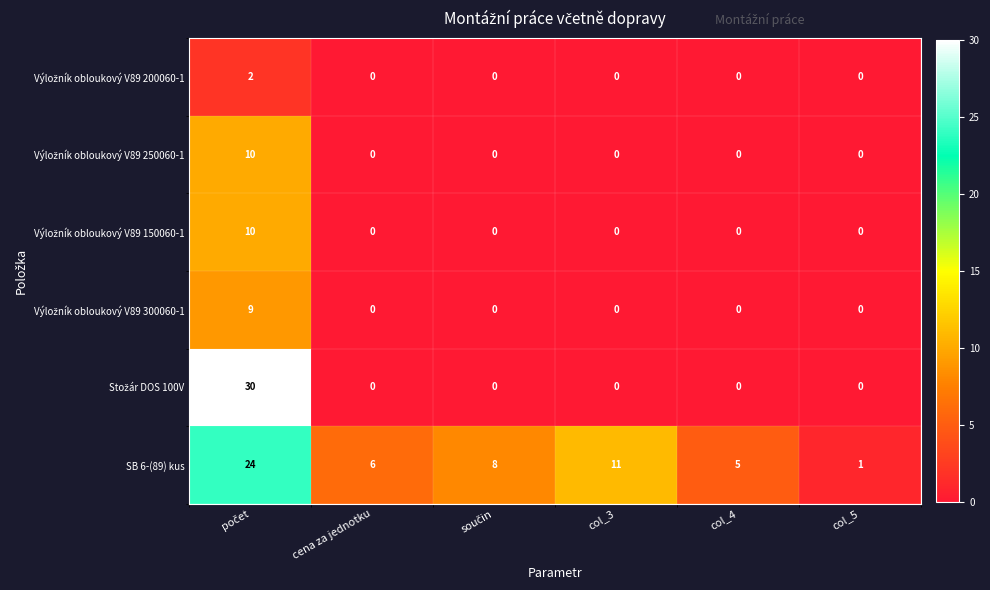

At how many categories does at least one series exceed 7?

3